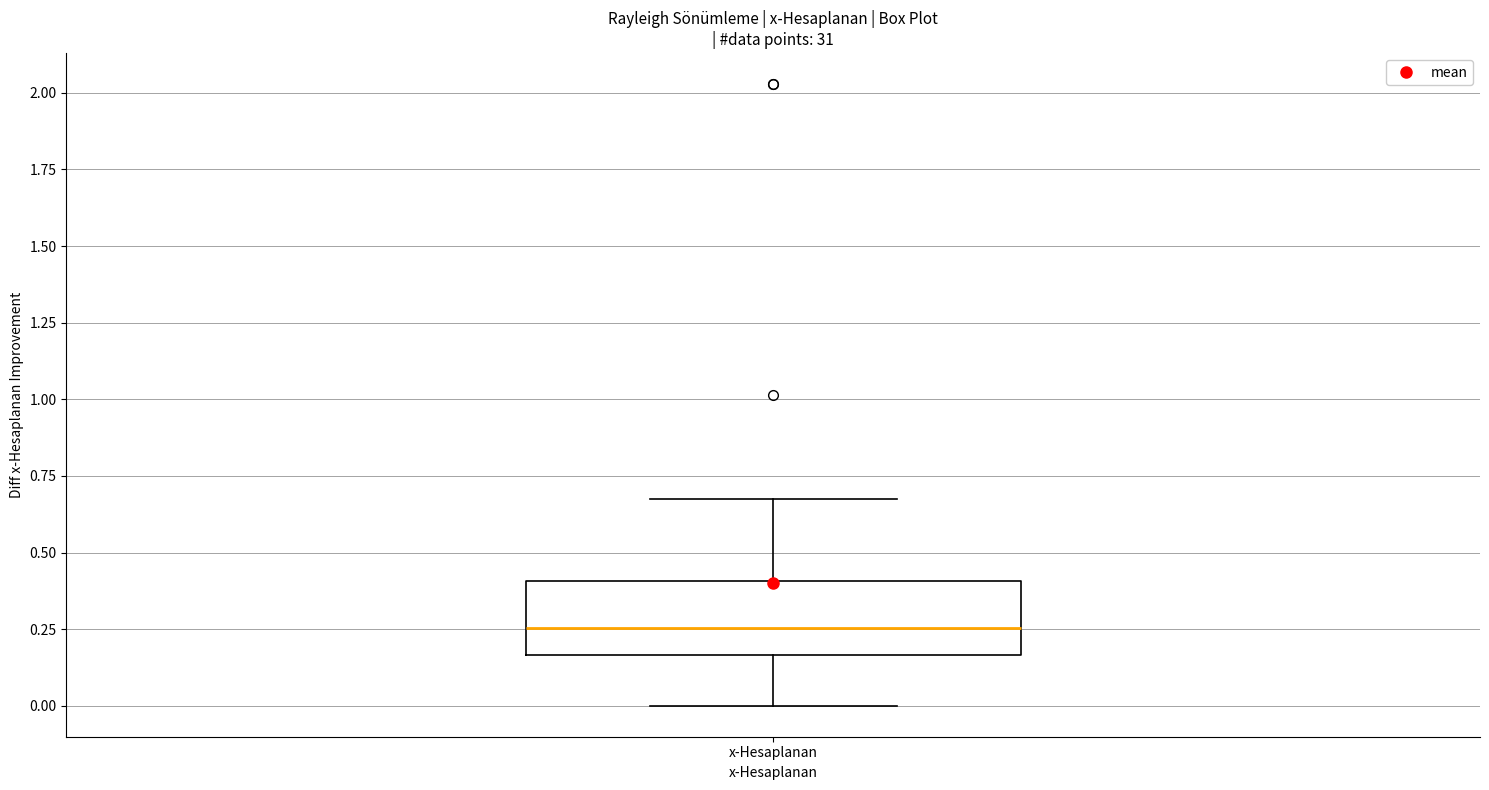

Where does the upper whisker of the box for x-Hesaplanan end on the y-axis? The values are not printed on the chart, so give them approximately, as read against the axis.

0.70